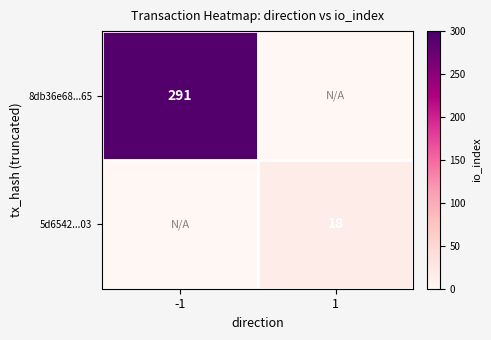

Is the value of 5d6542...03 at 1 greater than the value of 8db36e68...65 at -1?

No